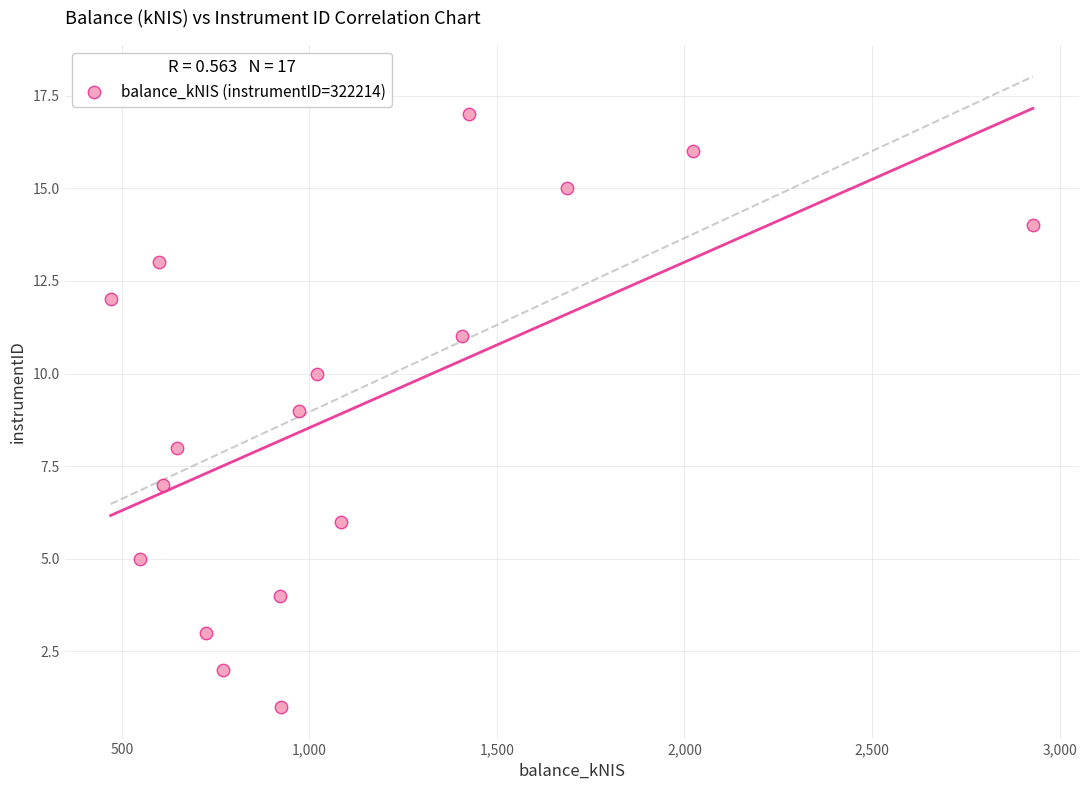

What is the range of Y values (max minus min)?

16